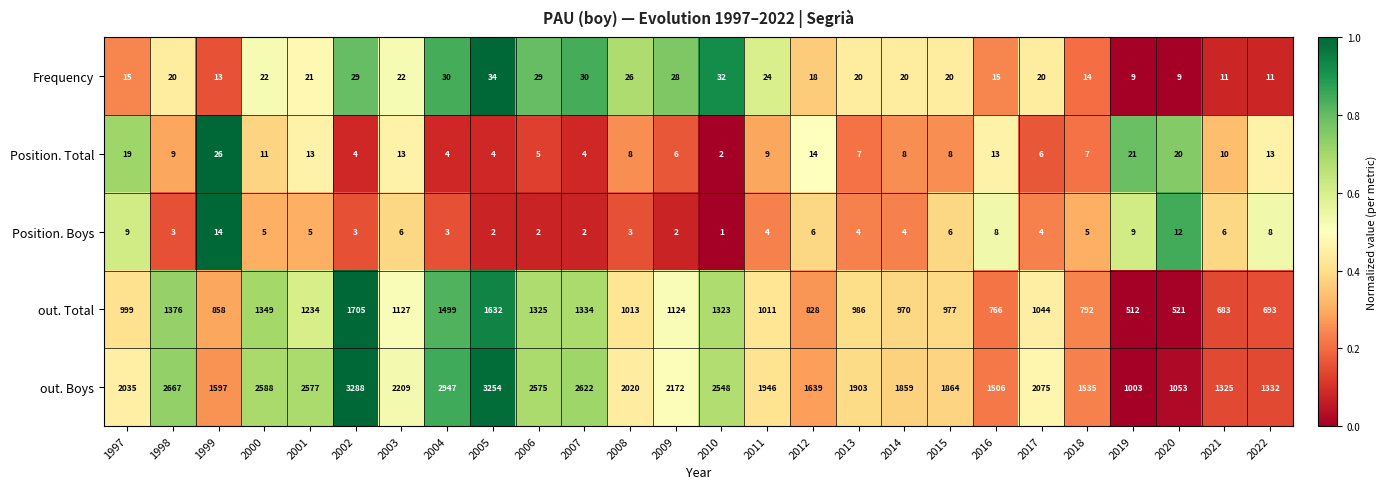

Which series has the largest range (max minus min)?

out. Boys